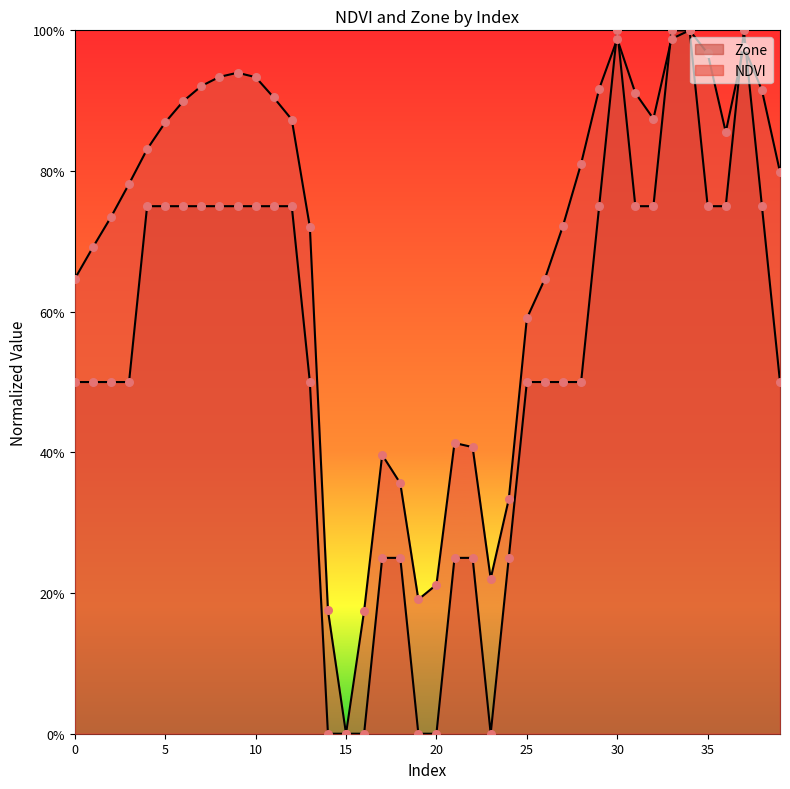

Which series contains the lowest Y value?

NDVI